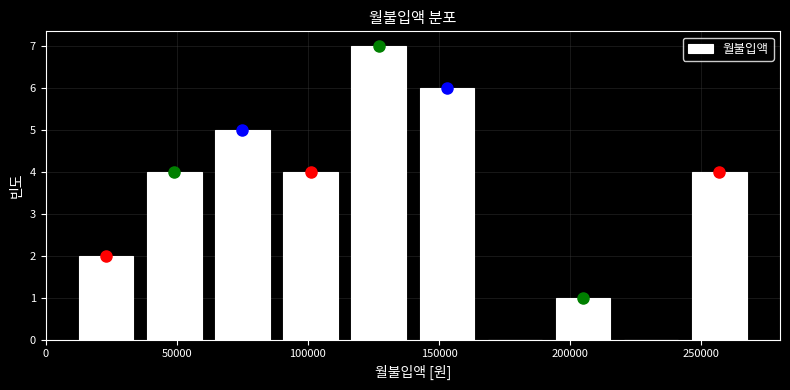

What is the height of the bar covering 192000 to 218000 on the x-axis? Neither the bar edges nor the heights are printed on the chart, so give them approximately, as read against the axes.

1